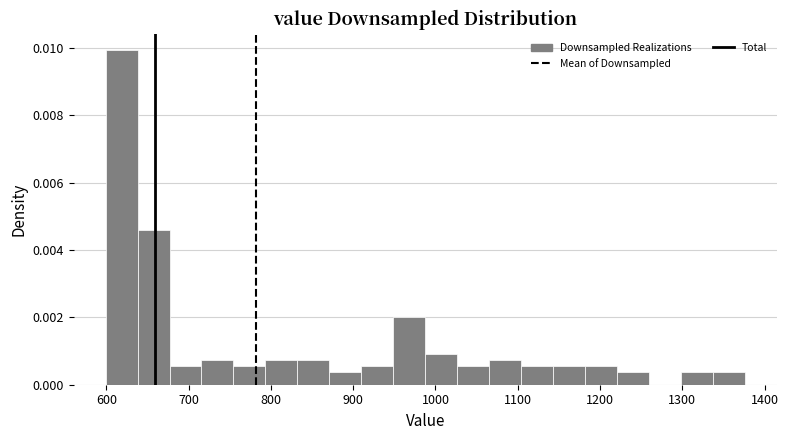

Around what value on the x-axis is the tallest bar? Give the approximate position of its centre, as read against the axis.

620